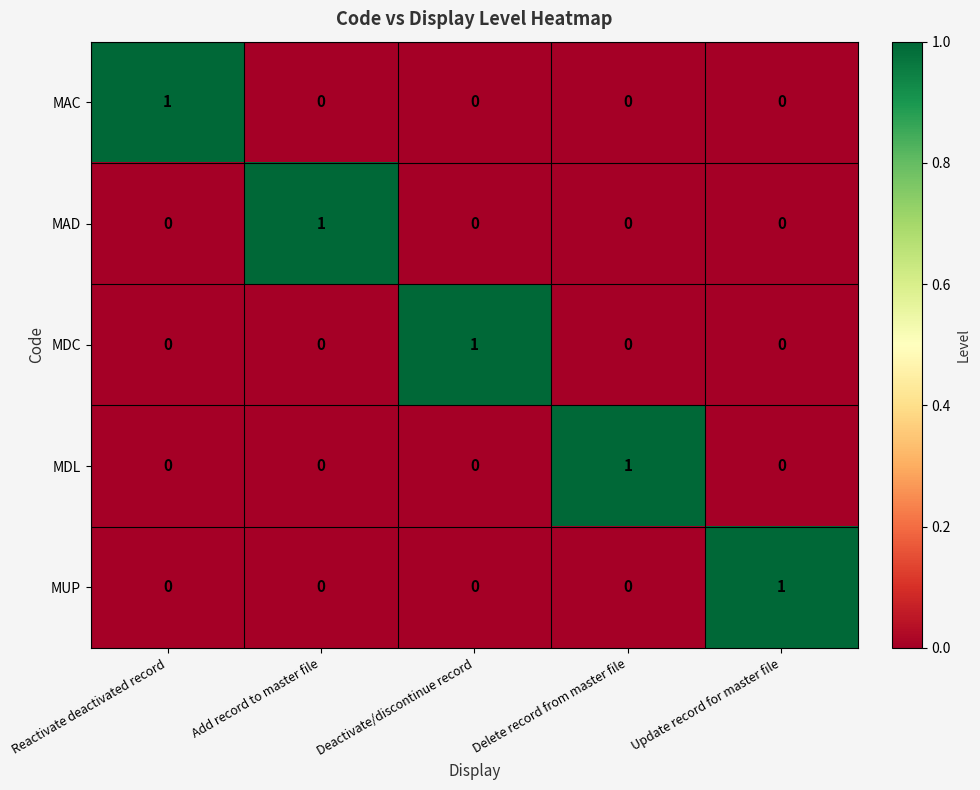

How many MUP values are between 0 and 1?

5